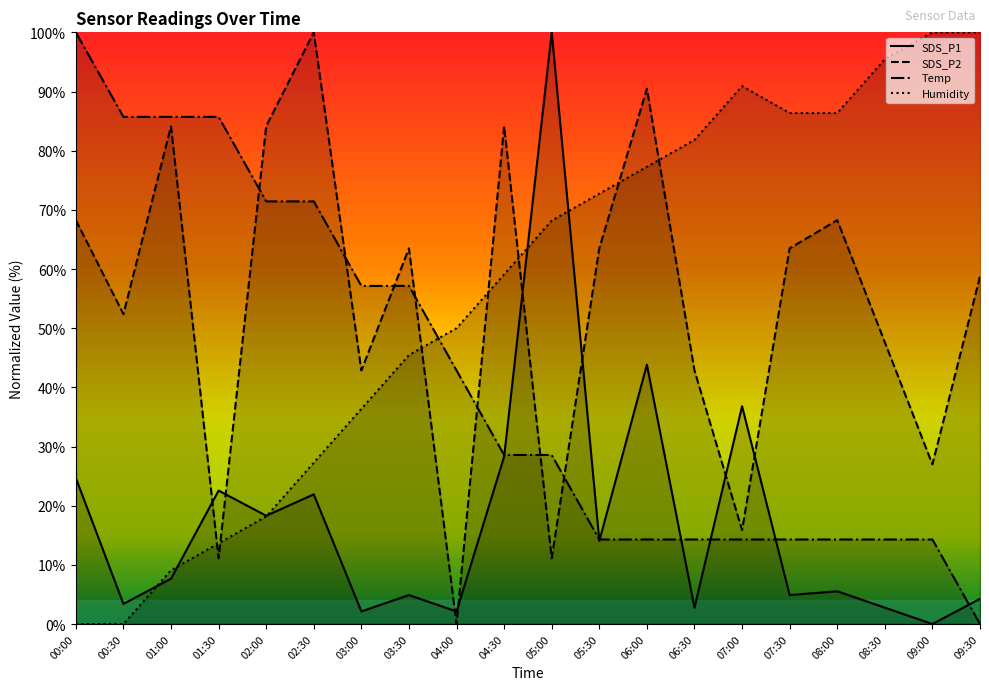

True or false: SDS_P1 and SDS_P2 intersect in this chart.

True